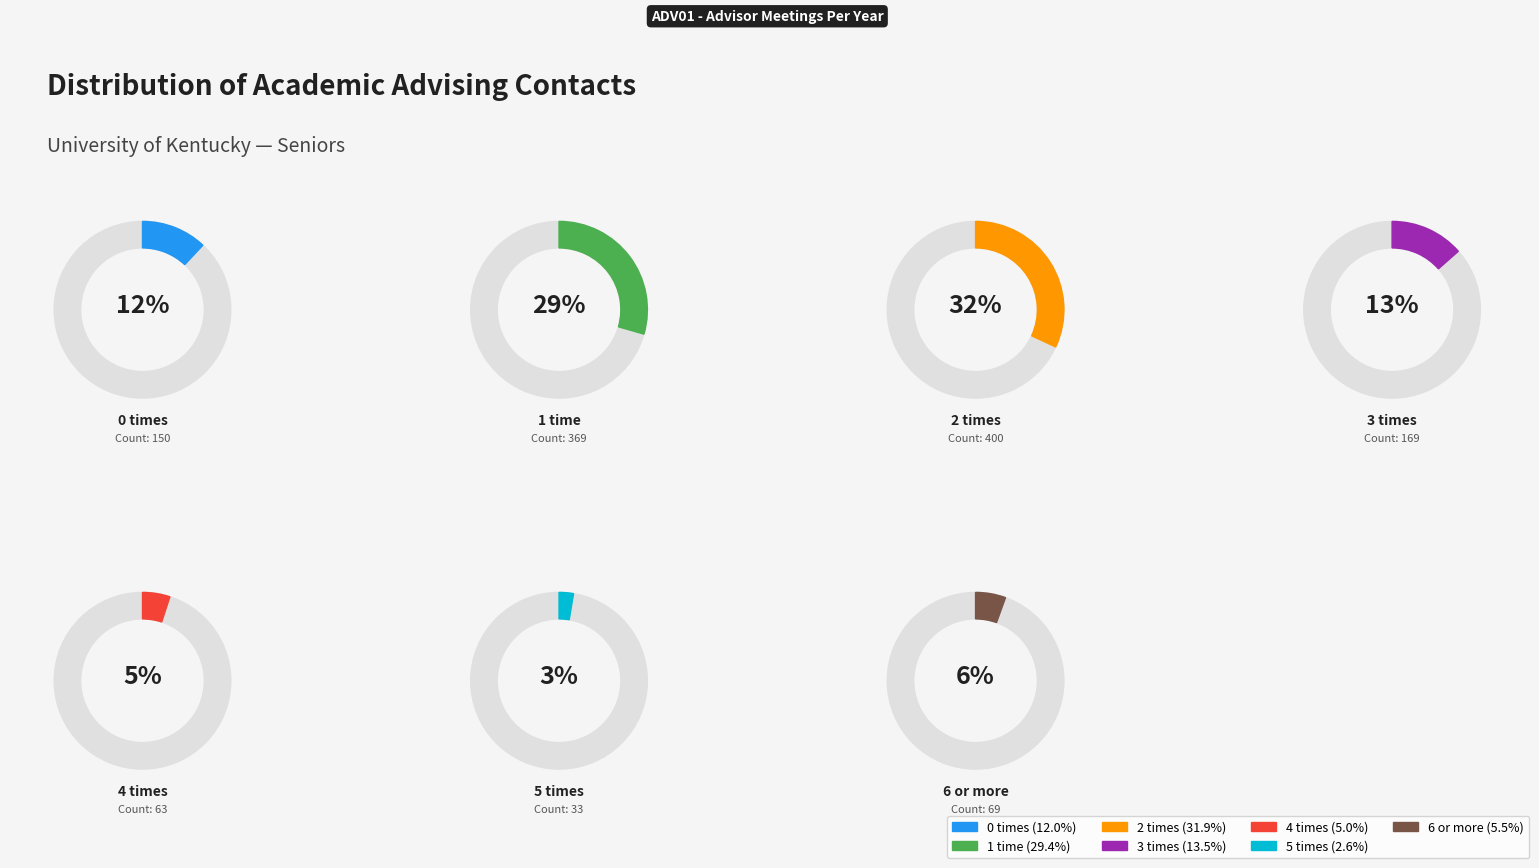

What is the largest slice in the pie chart?

2